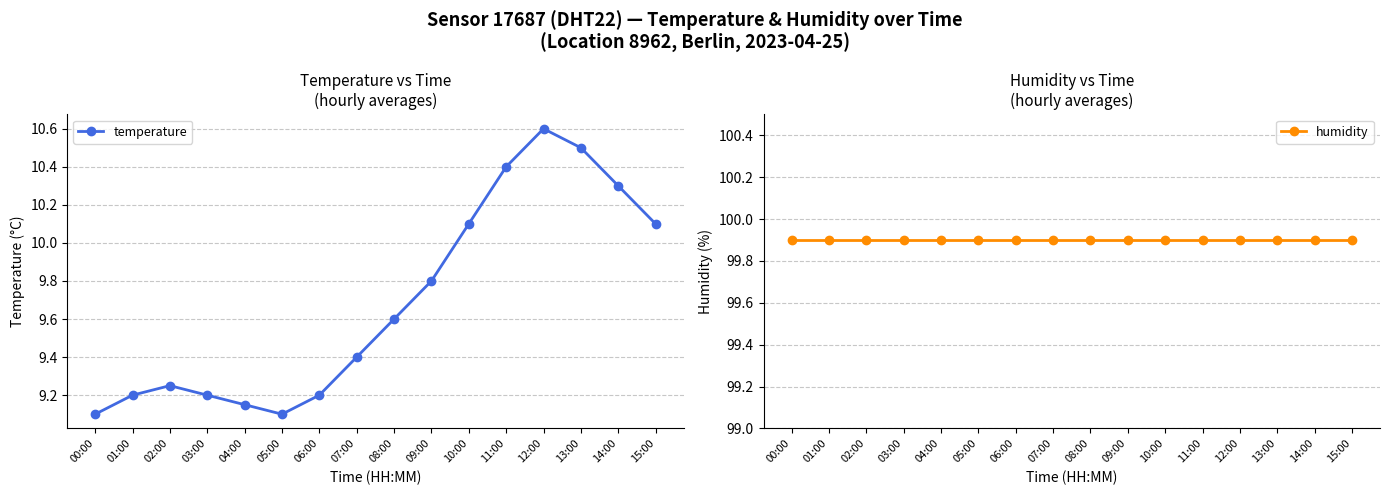

Is it true that humidity equals 164.3 at 13:00?

False